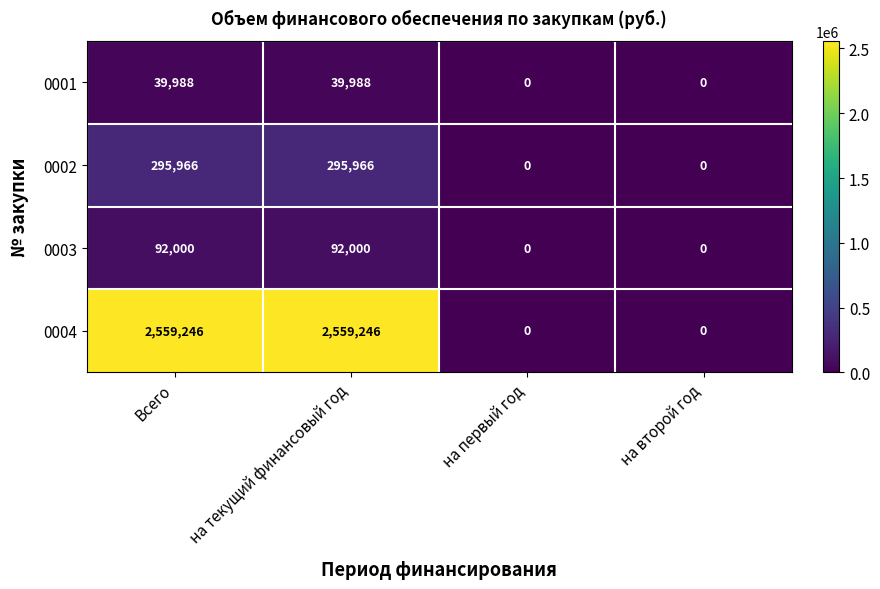

Which series has the largest range (max minus min)?

0004